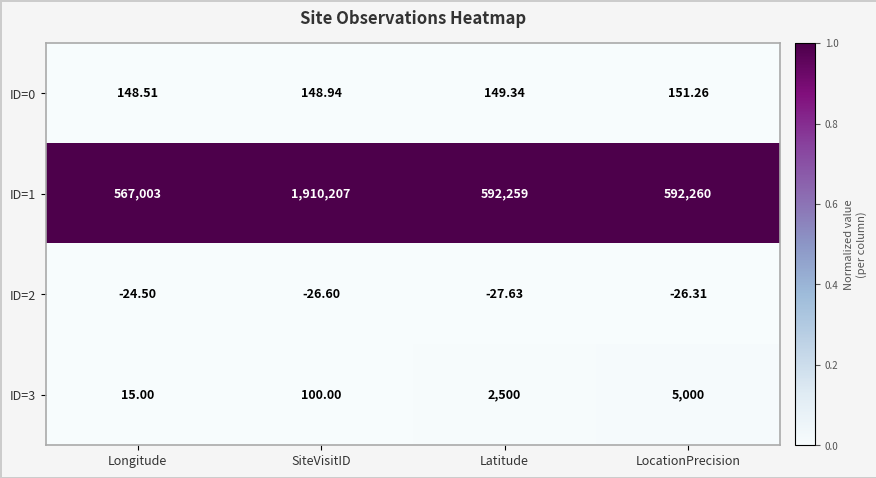

At which category is the sum across all series the highest?

SiteVisitID